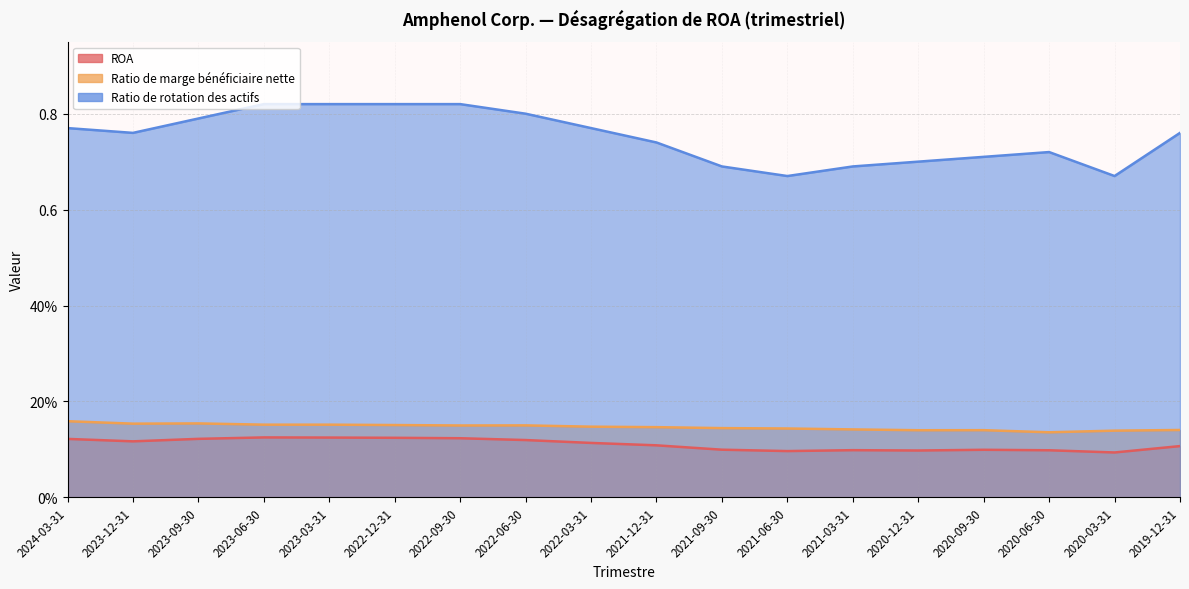

Which series changed the most between 2024-03-31 and 2021-12-31?

Ratio de rotation des actifs